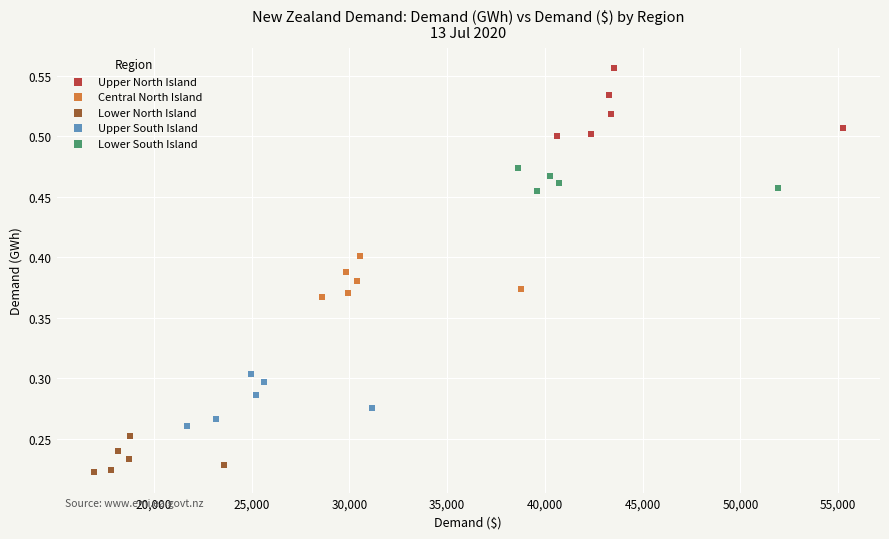

Which series reaches the minimum Y coordinate?

Lower North Island